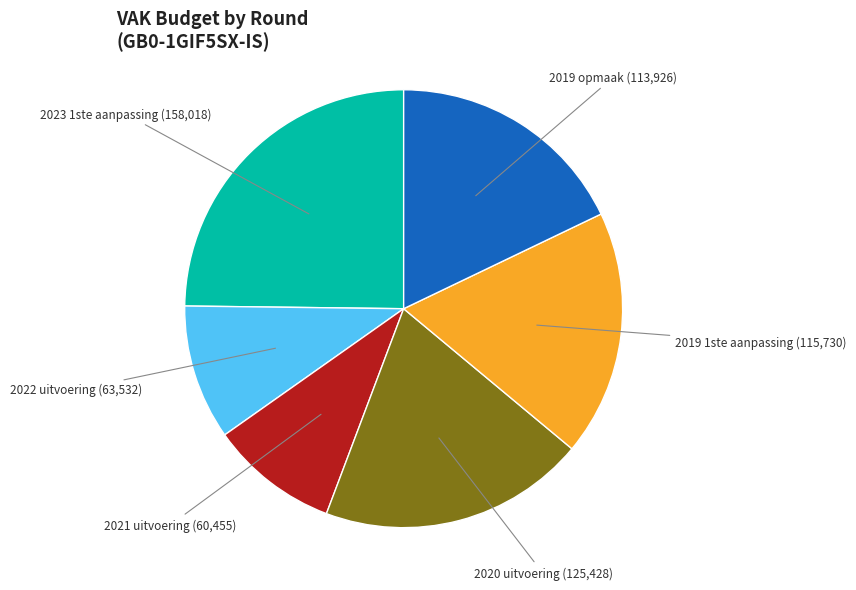

How many slices are in this pie chart?

6